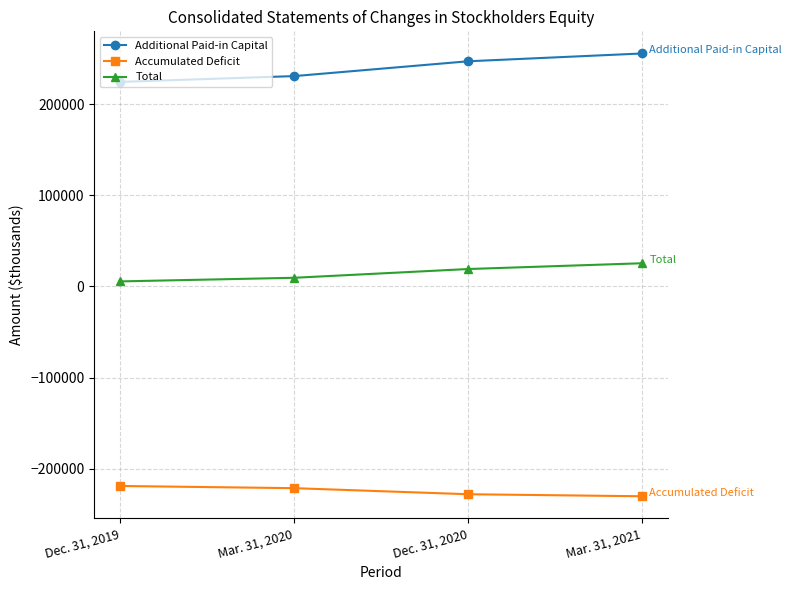

Reading left to right, list all the values displayed in this chart.

Additional Paid-in Capital: 224741	231132	247417	255978
Accumulated Deficit: -219160	-221574	-228234	-230457
Total: 5583	9560	19186	25524